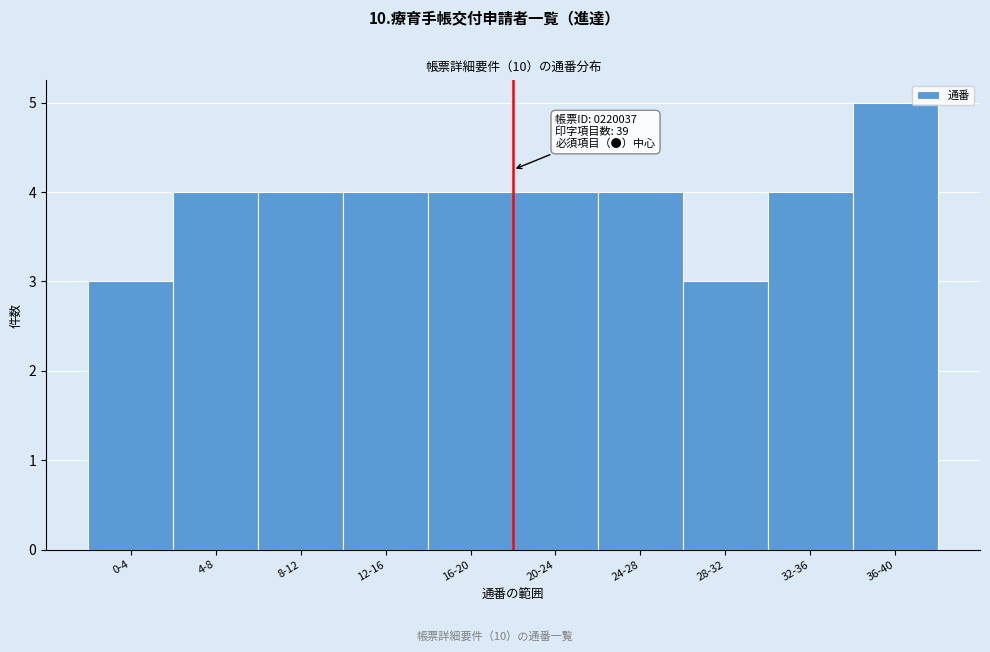

Reading left to right, transcribe all the data shown in this chart.

0-4=3	4-8=4	8-12=4	12-16=4	16-20=4	20-24=4	24-28=4	28-32=3	32-36=4	36-40=5